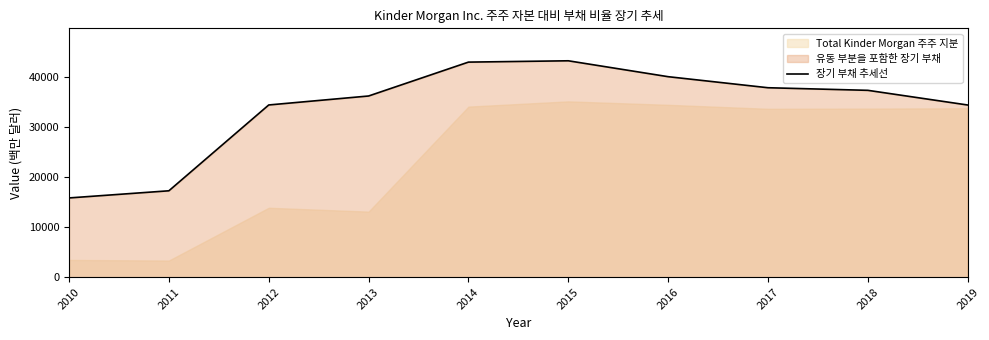

What is the value of the 6th point from the left?

43227